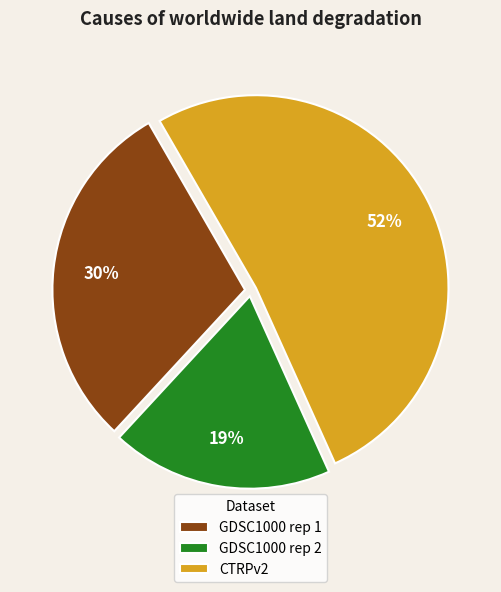

Does any single category account for the majority?

Yes